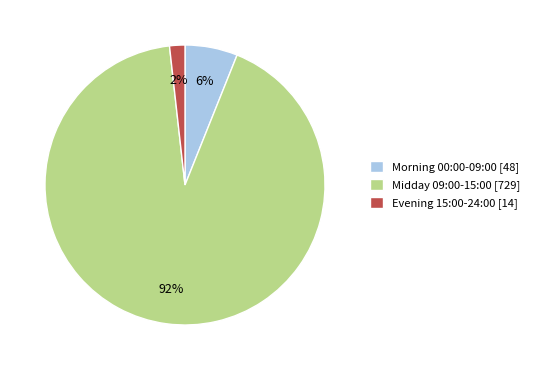

What is the largest slice in the pie chart?

Midday 09:00-15:00 [729]